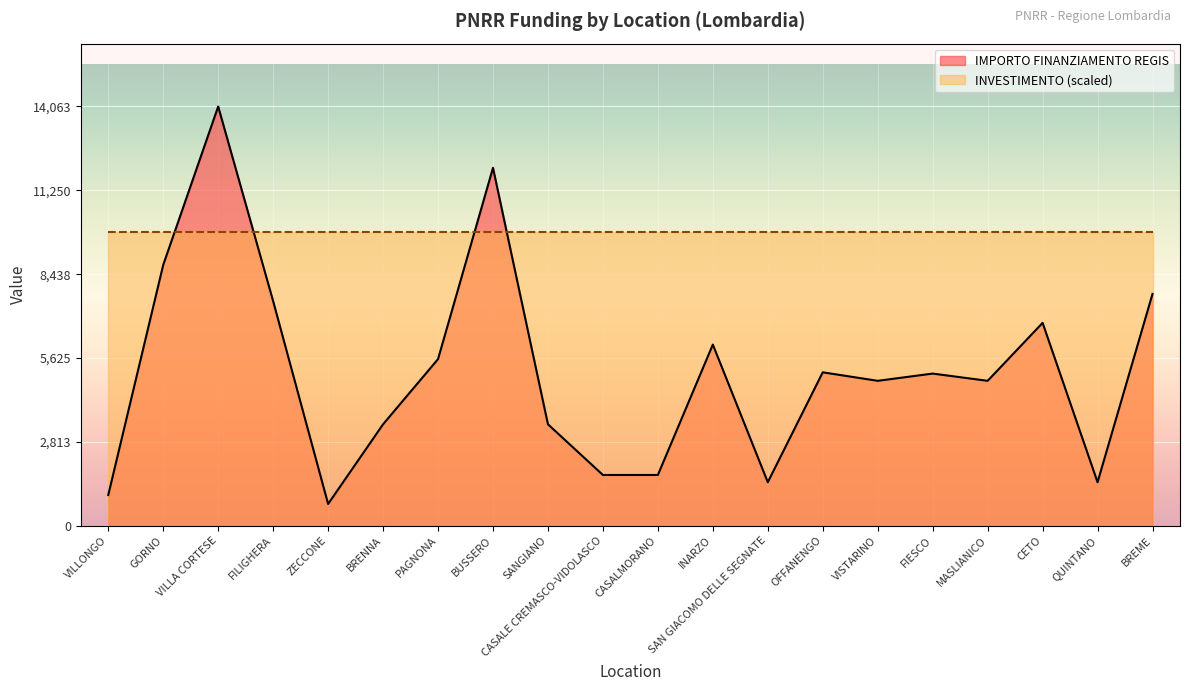

How many values exceed 5103?

9